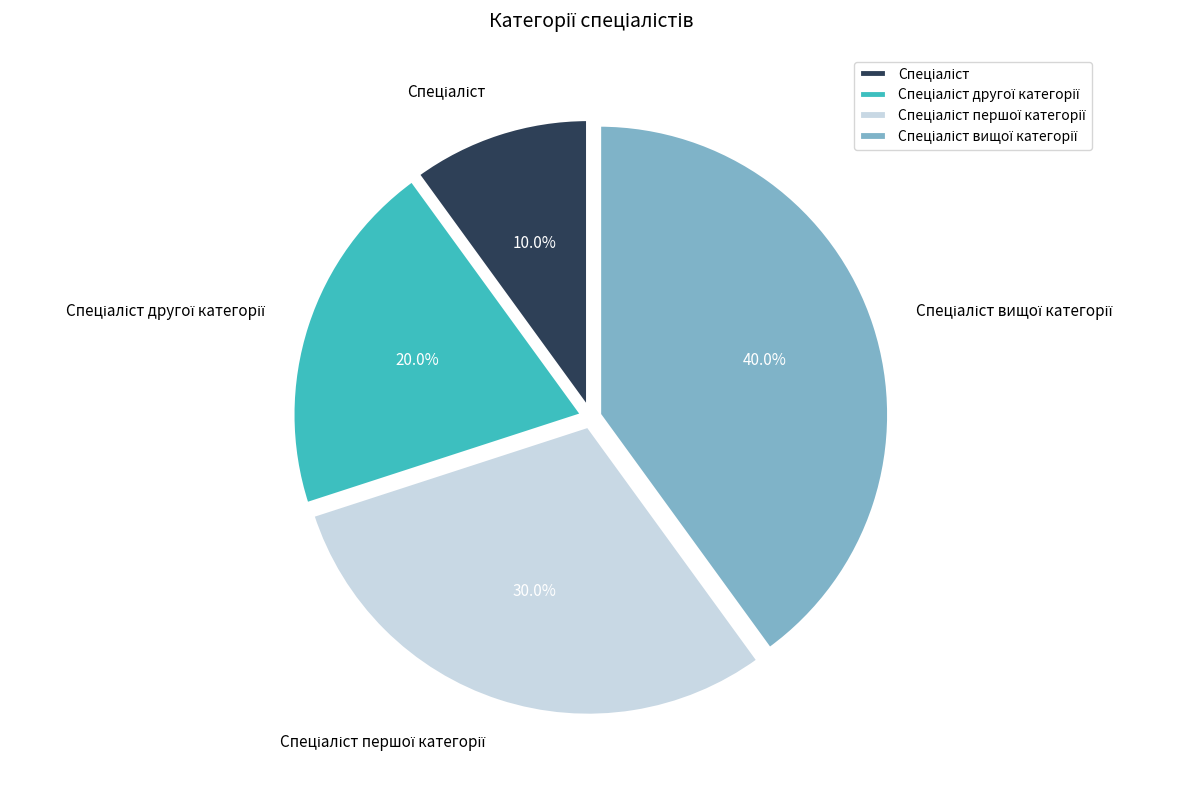

Does any single category account for the majority?

No